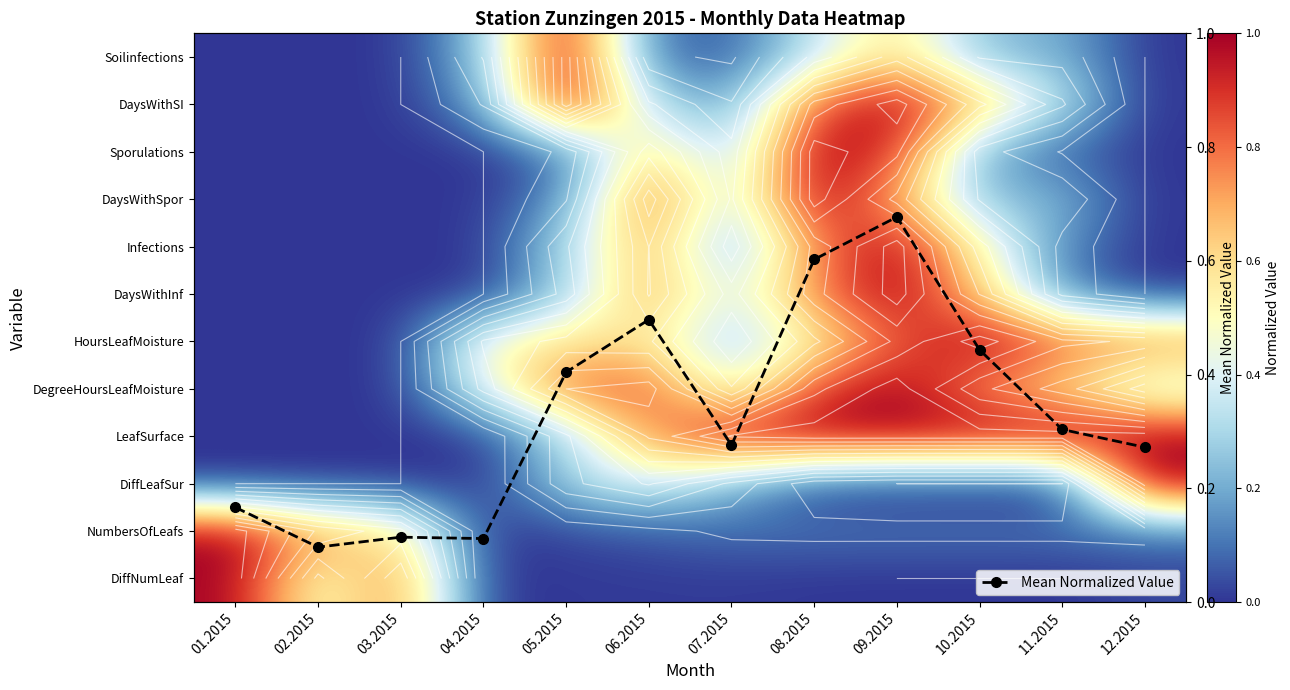

Count the number of categories in the chart.

12